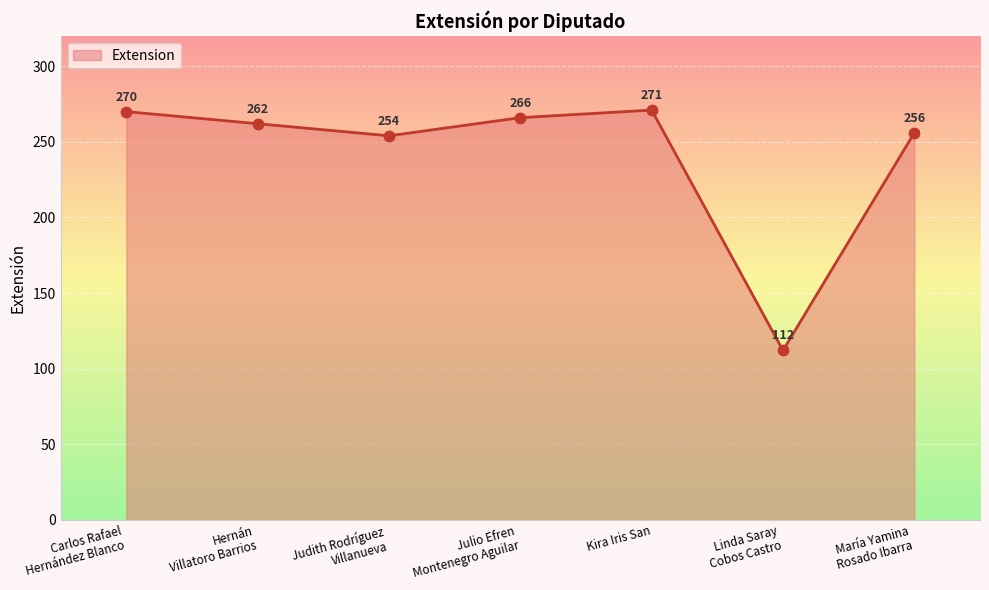

Which has a higher value, Hernán
Villatoro Barrios or María Yamina
Rosado Ibarra?

Hernán
Villatoro Barrios